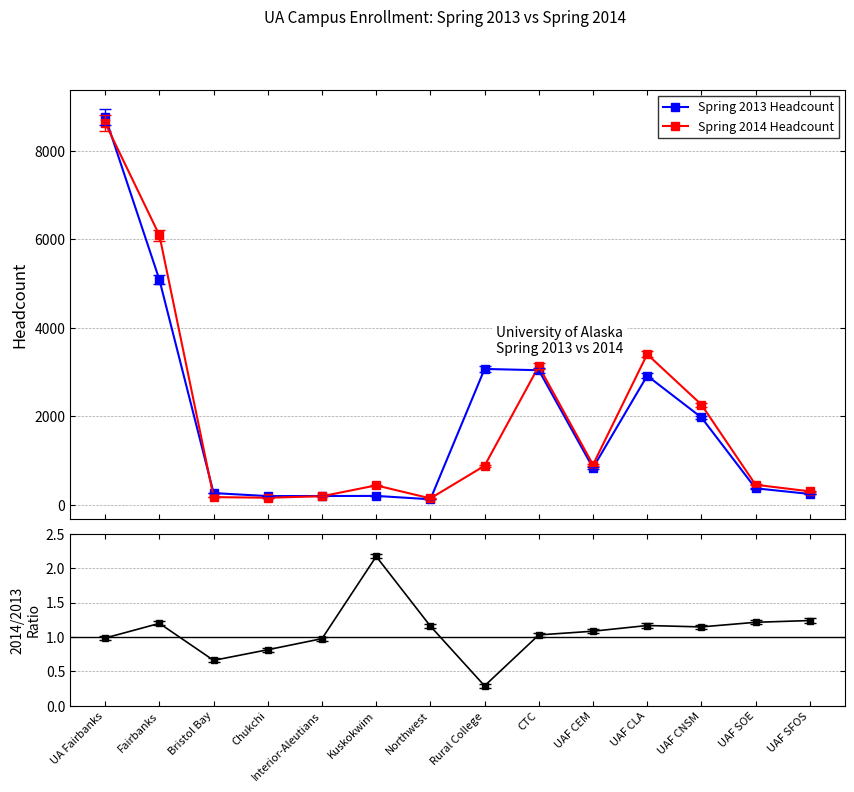

Reading left to right, transcribe all the data shown in this chart.

Spring 2013 Headcount: UA Fairbanks=8767.0	Fairbanks=5086.0	Bristol Bay=267.0	Chukchi=199.0	Interior-Aleutians=201.0	Kuskokwim=203.0	Northwest=127.0	Rural College=3072.0	CTC=3043.0	UAF CEM=837.0	UAF CLA=2918.0	UAF CNSM=1977.0	UAF SOE=375.0	UAF SFOS=247.0
Spring 2014 Headcount: UA Fairbanks=8629.0	Fairbanks=6092.0	Bristol Bay=176.0	Chukchi=162.0	Interior-Aleutians=196.0	Kuskokwim=441.0	Northwest=147.0	Rural College=884.0	CTC=3133.0	UAF CEM=907.0	UAF CLA=3404.0	UAF CNSM=2267.0	UAF SOE=455.0	UAF SFOS=306.0
2014 / 2013 Headcount Ratio: UA Fairbanks=1.0	Fairbanks=1.2	Bristol Bay=0.7	Chukchi=0.8	Interior-Aleutians=1.0	Kuskokwim=2.2	Northwest=1.2	Rural College=0.3	CTC=1.0	UAF CEM=1.1	UAF CLA=1.2	UAF CNSM=1.1	UAF SOE=1.2	UAF SFOS=1.2